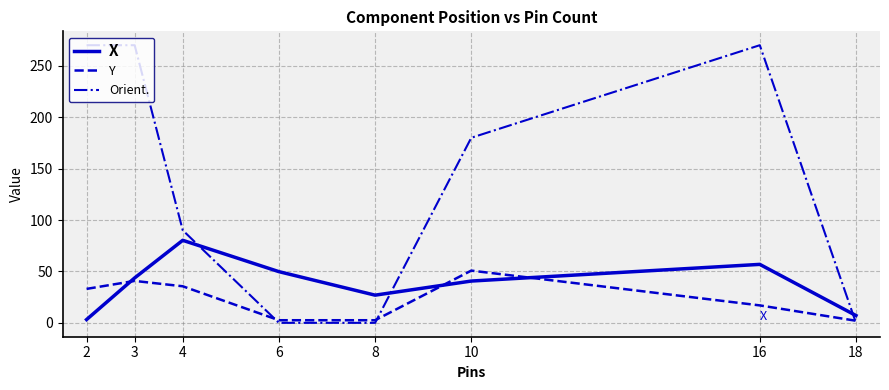

How many intersections are there between X and Orient.?

3